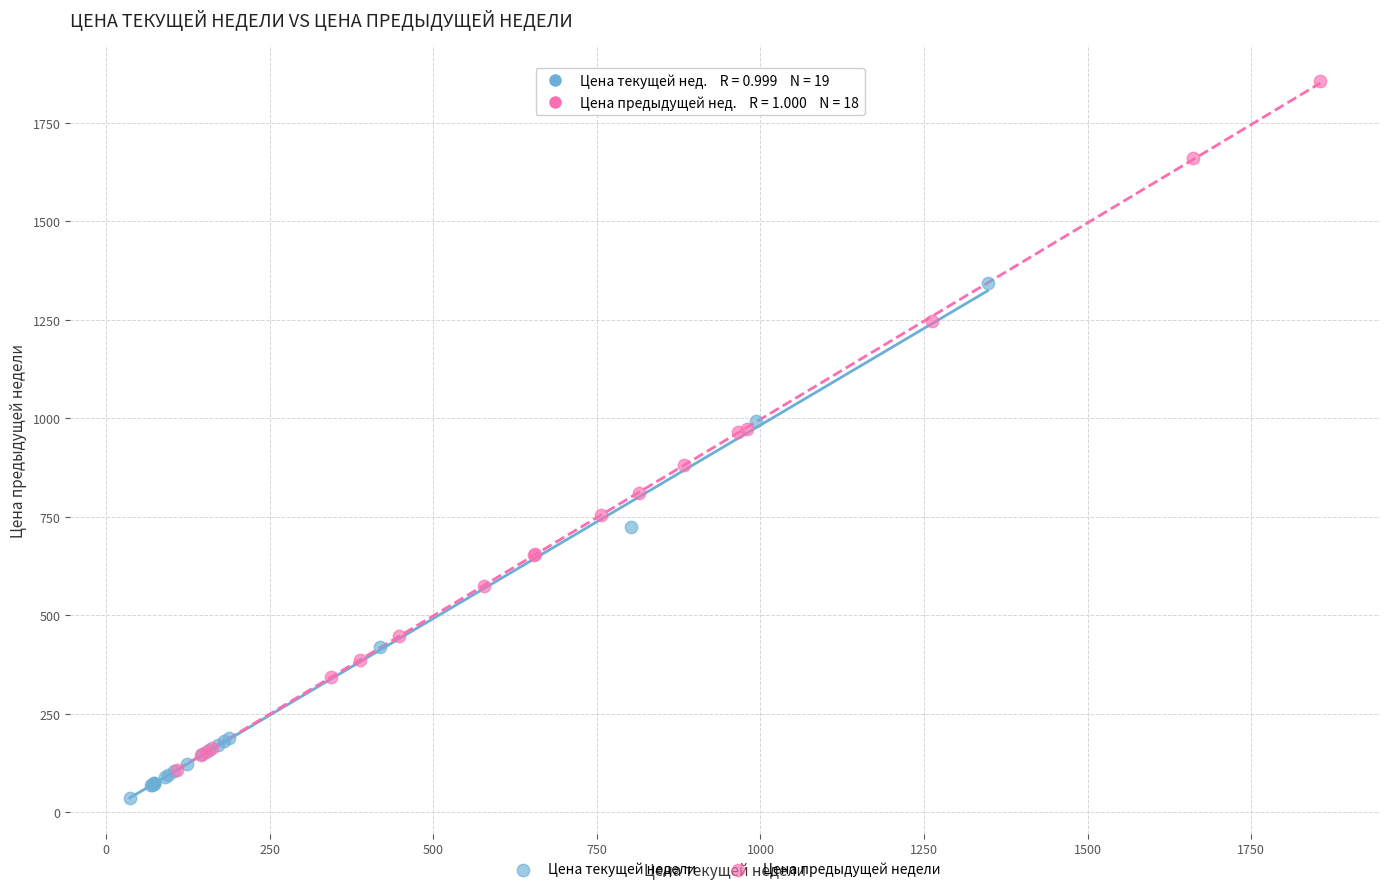

What are all the series names shown in the legend?

Цена текущей недели, Цена предыдущей недели